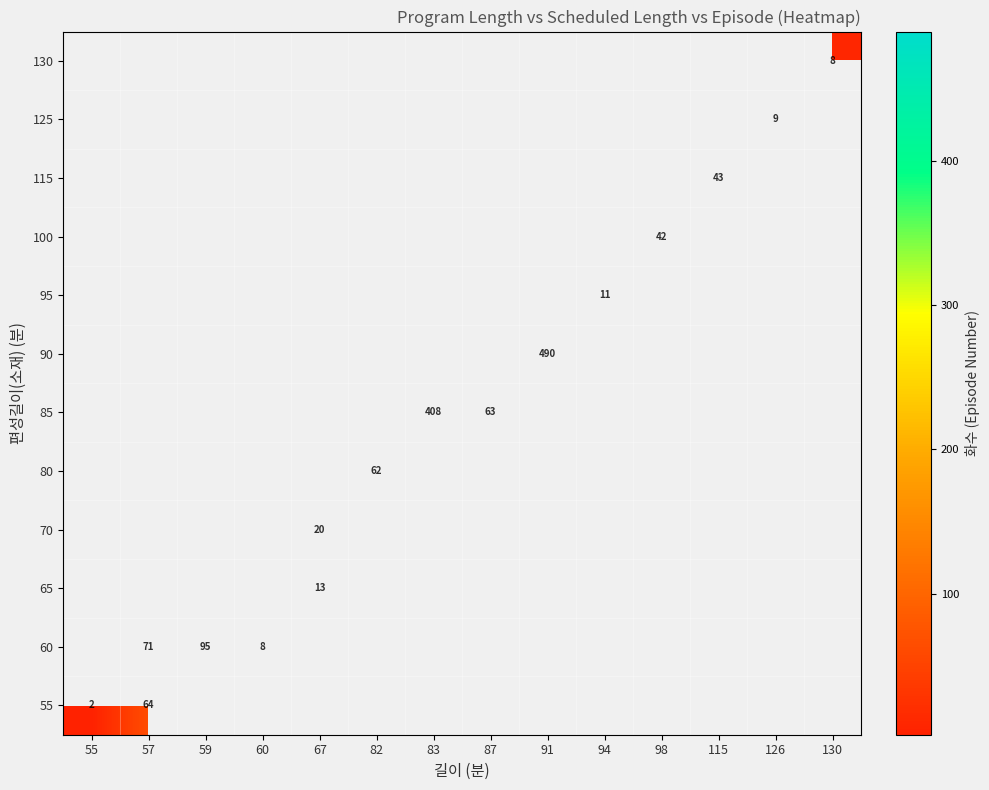

Is the value of 130 at 82 greater than the value of 90 at 130?

No